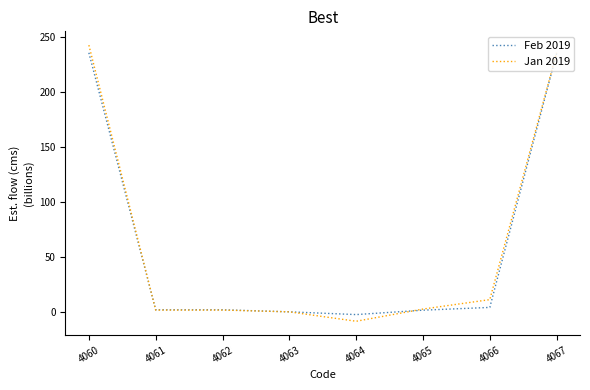

At which category does the chart reach its minimum across all series?

4064